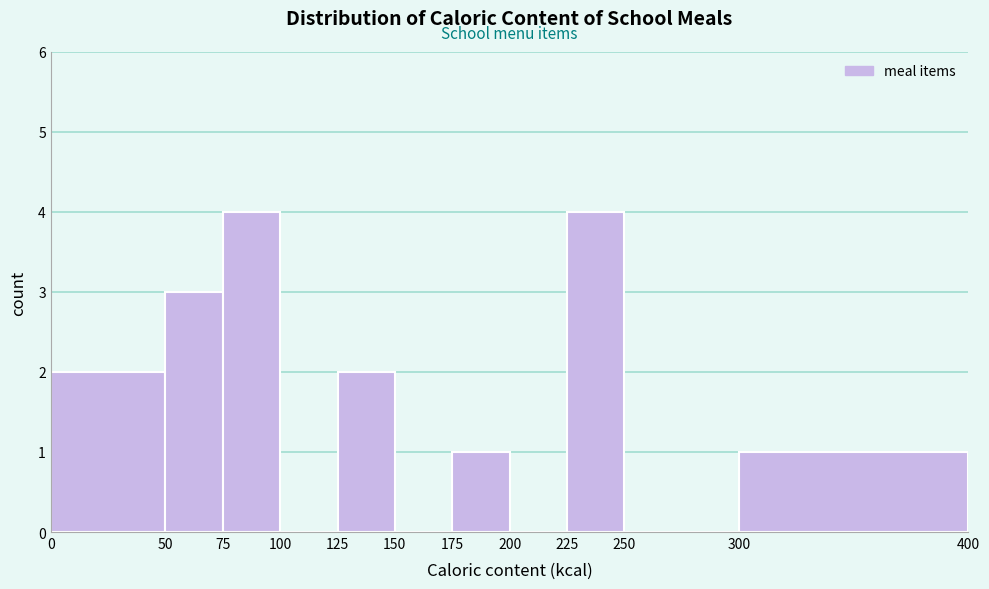

Reading left to right, transcribe this chart: for each bar, give the range it covers on the x-axis and its height. The values are not printed on the chart, so give them approximately, as read against the axis.

0 to 50: 2
50 to 75: 3
75 to 100: 4
100 to 125: 0
125 to 150: 2
150 to 175: 0
175 to 200: 1
200 to 225: 0
225 to 250: 4
250 to 300: 0
300 to 400: 1